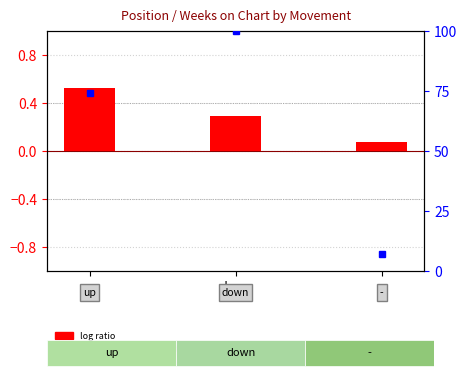

How many bars are there in total?

3